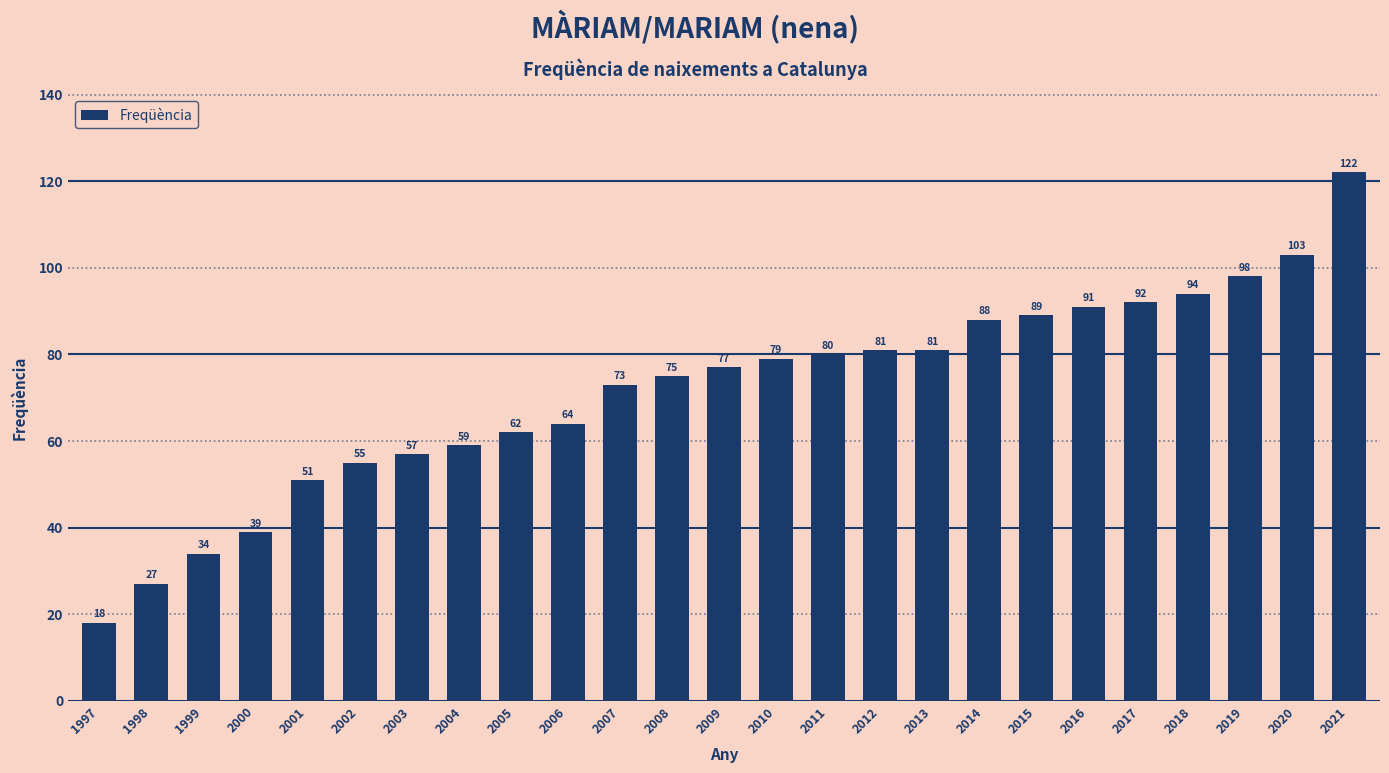

Does the chart contain any negative values?

No